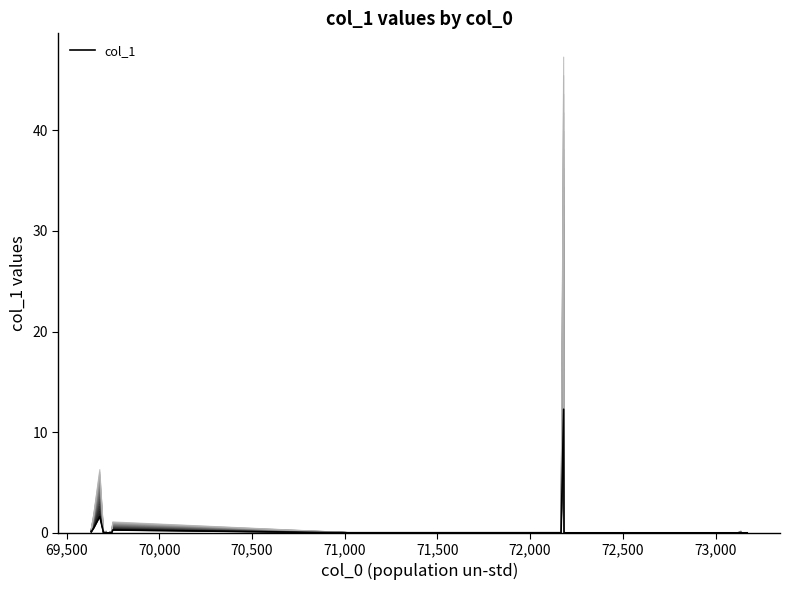

How many data points in series_0 are above 0?

11